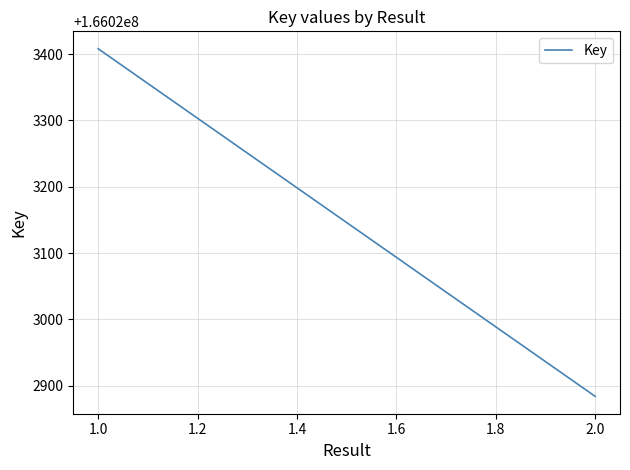

True or false: there are more than 1 points higher than both neighbors.

False